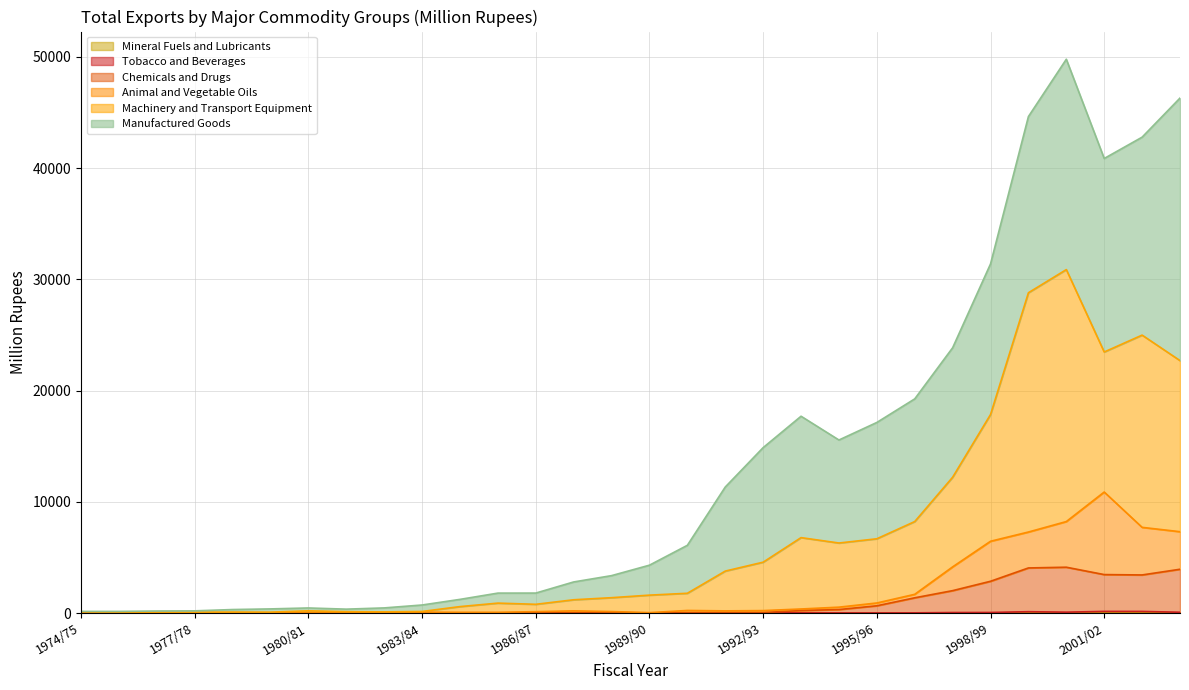

Which series has the widest spread of values?

Machinery and Transport Equipment